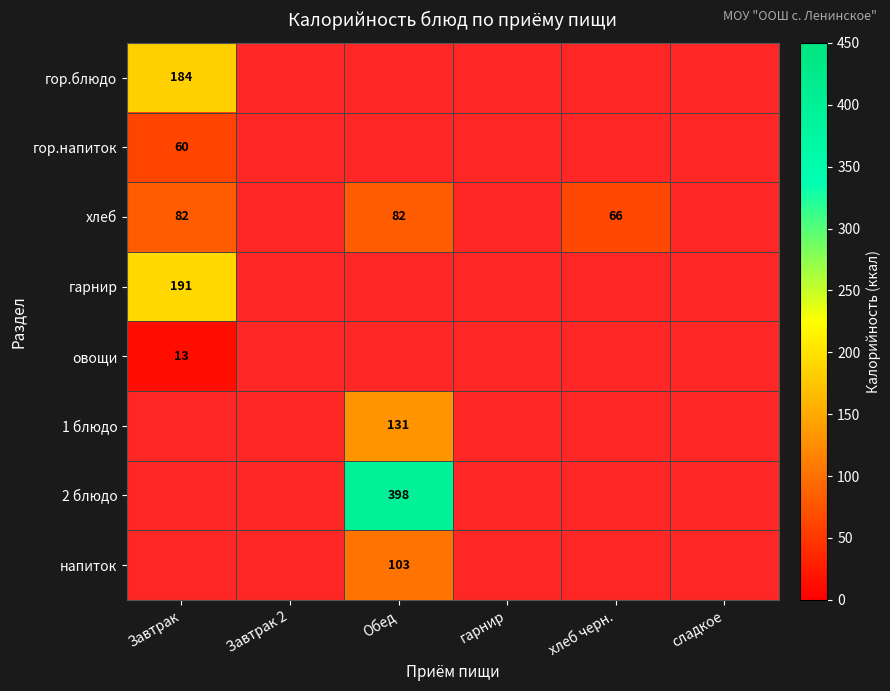

The value of хлеб at Обед is 82. True or false?

True